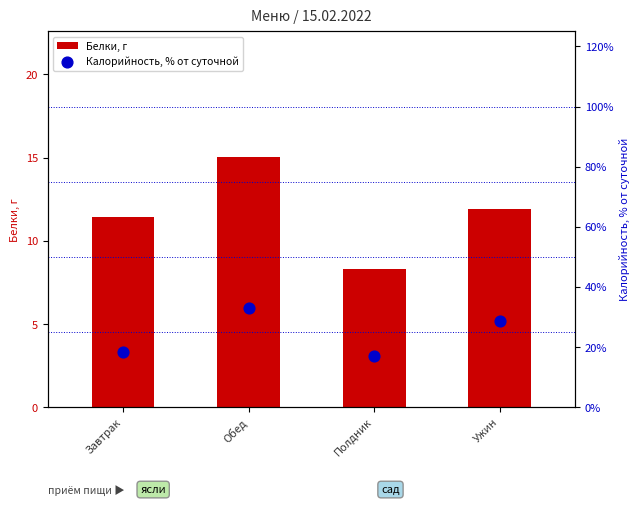

What are all the series names shown in the legend?

Белки, г, Калорийность, % от суточной